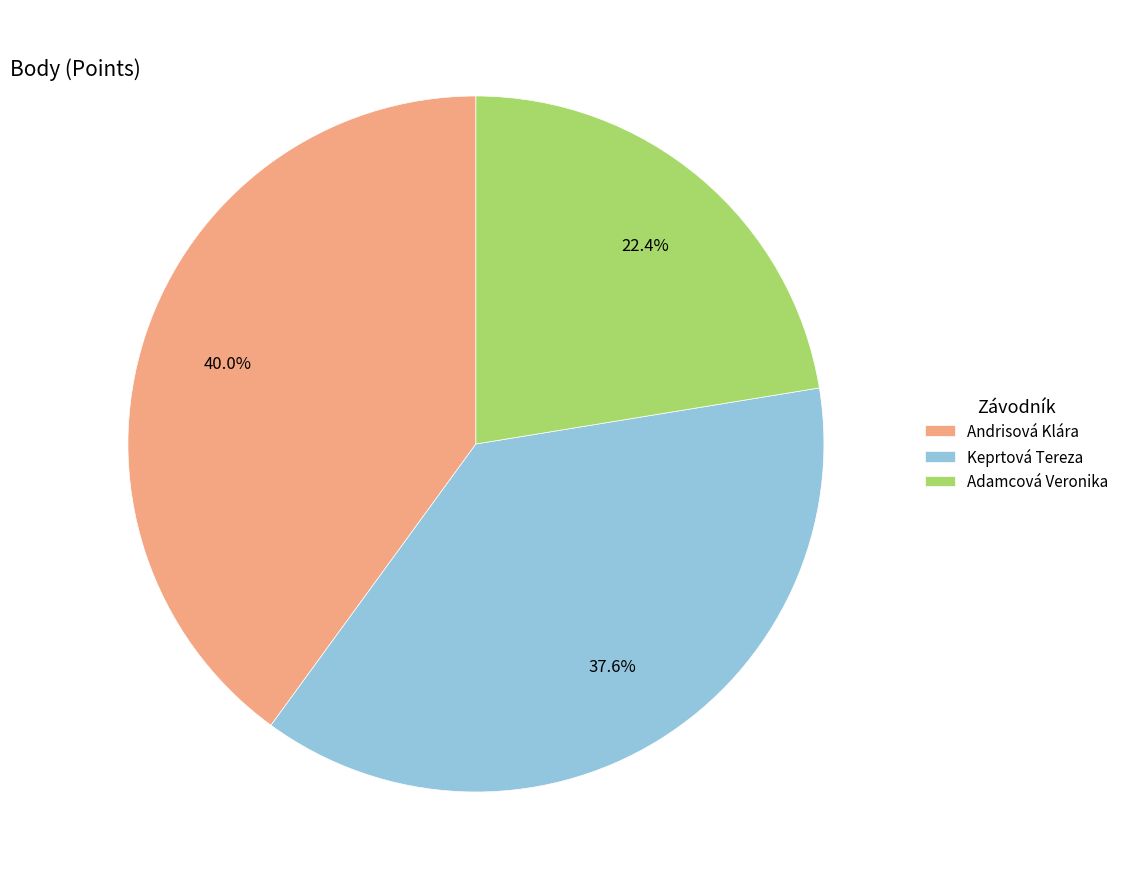

Is it true that Keprtová Tereza is 45% of the pie?

False